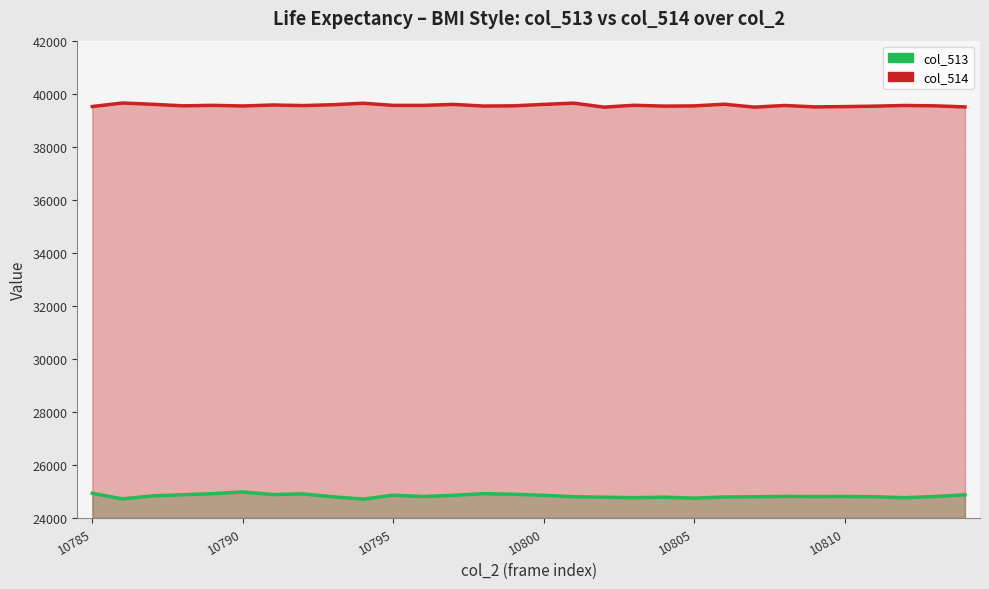

How many lines are shown in the chart?

2